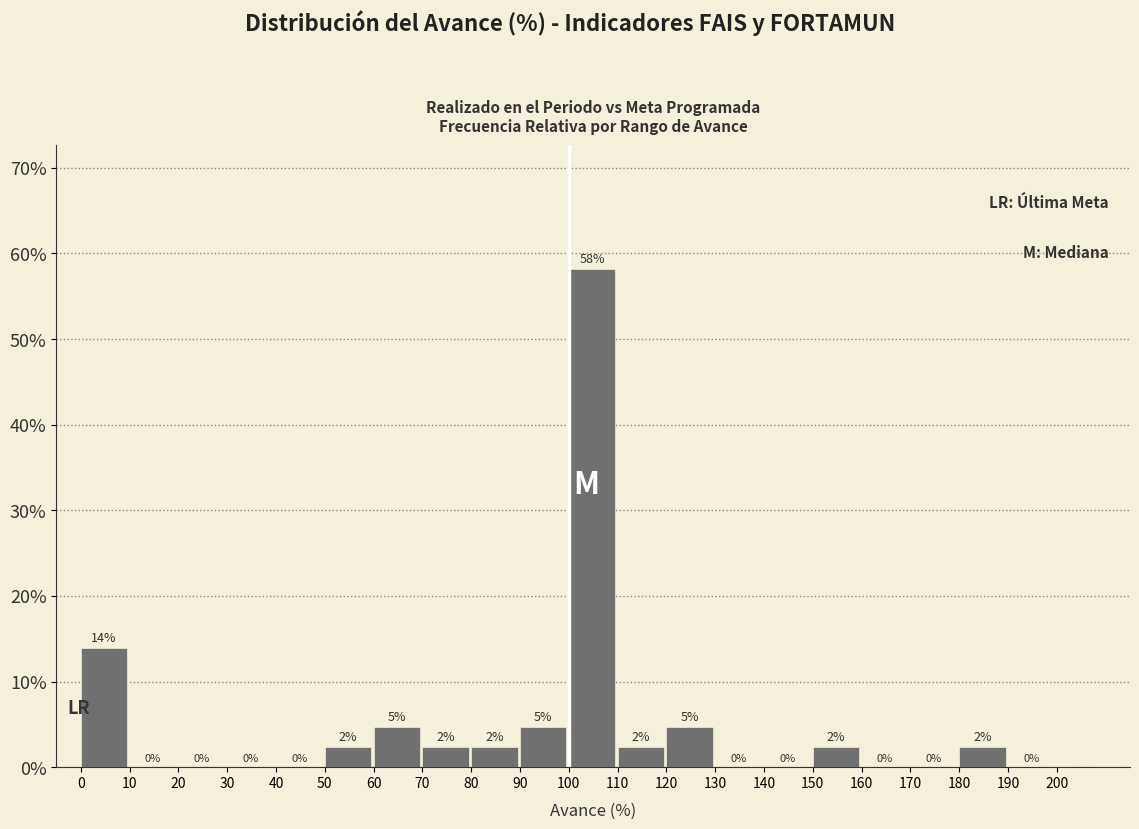

Over which range of the x-axis is the bar tallest?

100 to 110